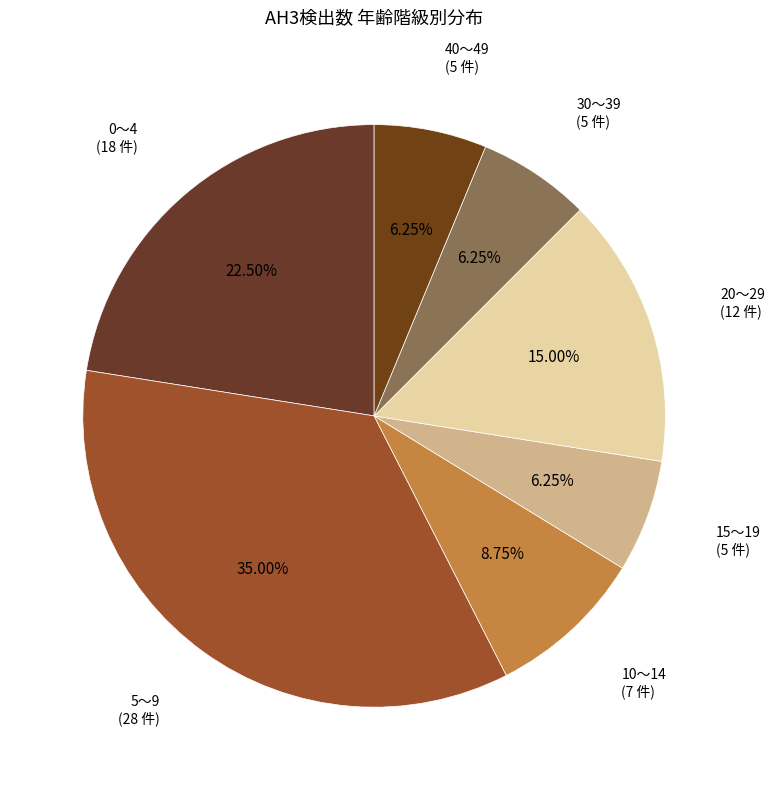

How many slices are in this pie chart?

7